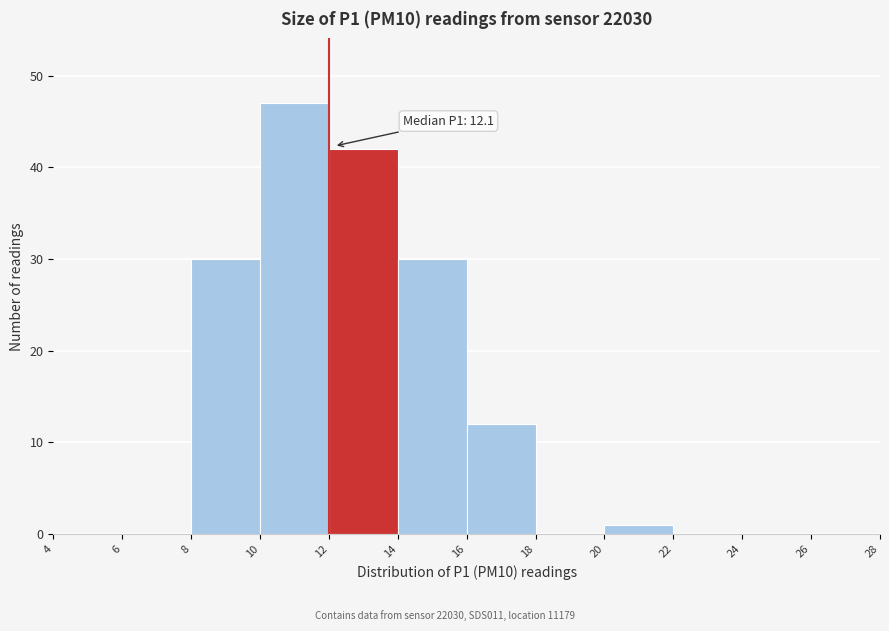

Over which range of the x-axis is the bar tallest?

10 to 12